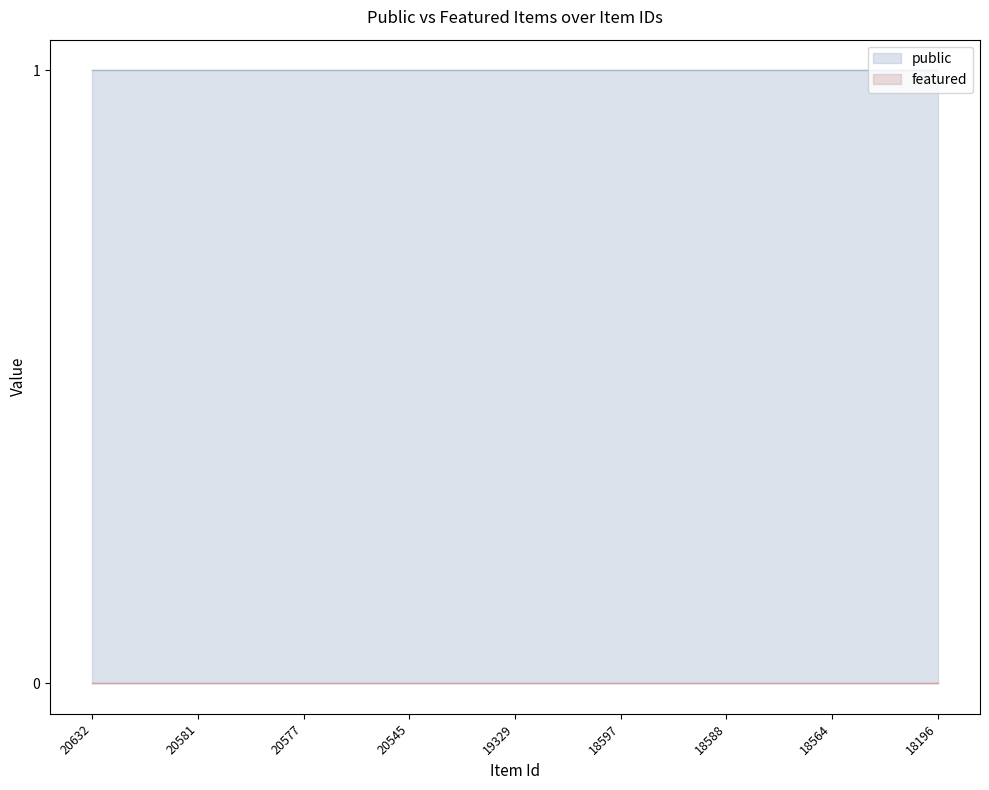

What is the spread (max minus min) of values at 19329?

1